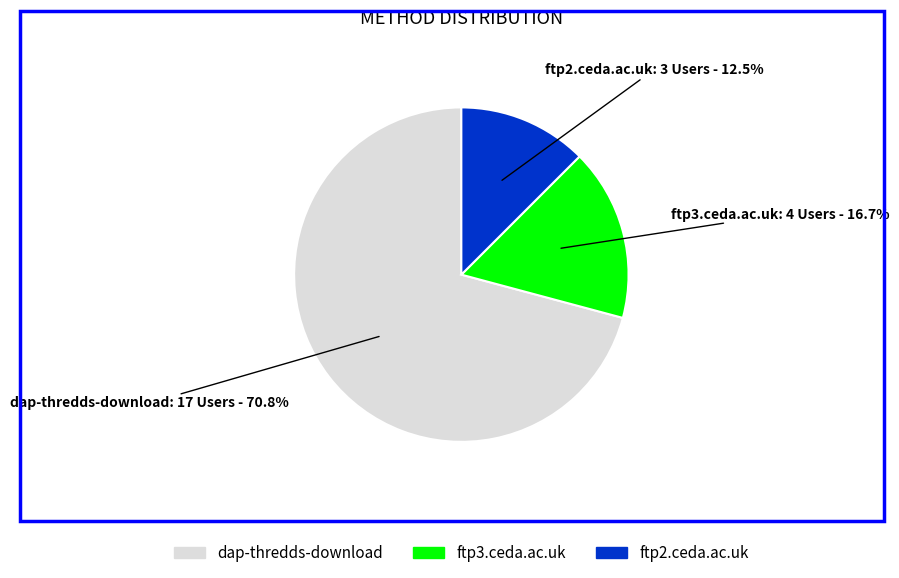

How many slices are in this pie chart?

3